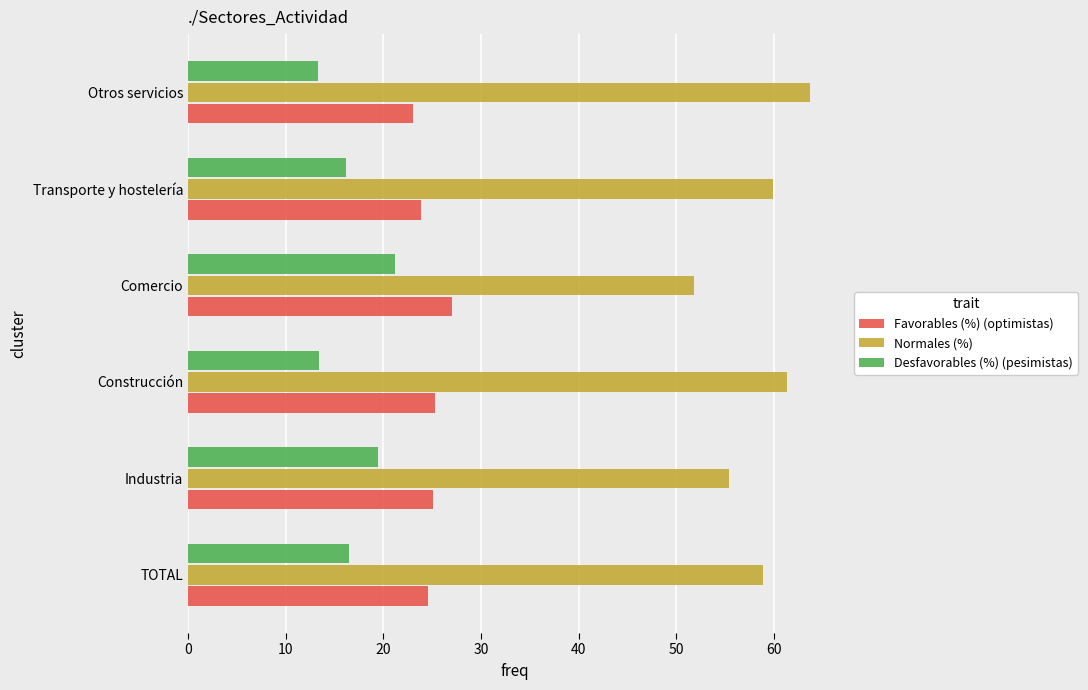

Which series has the largest range (max minus min)?

Normales (%)